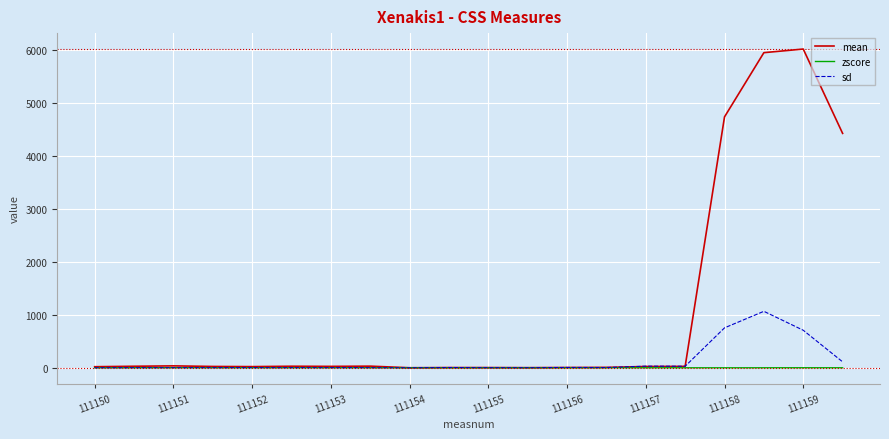

What is the maximum value for sd?

1065.0